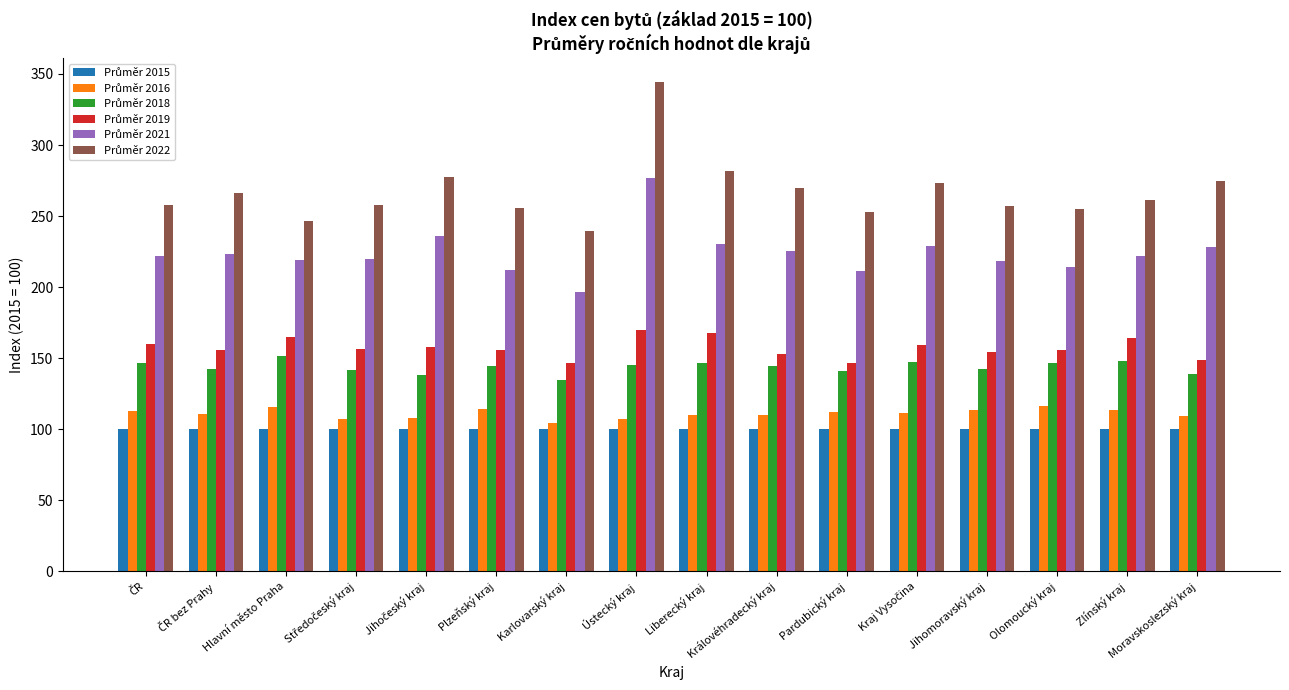

What is the maximum value shown in the chart?

344.0